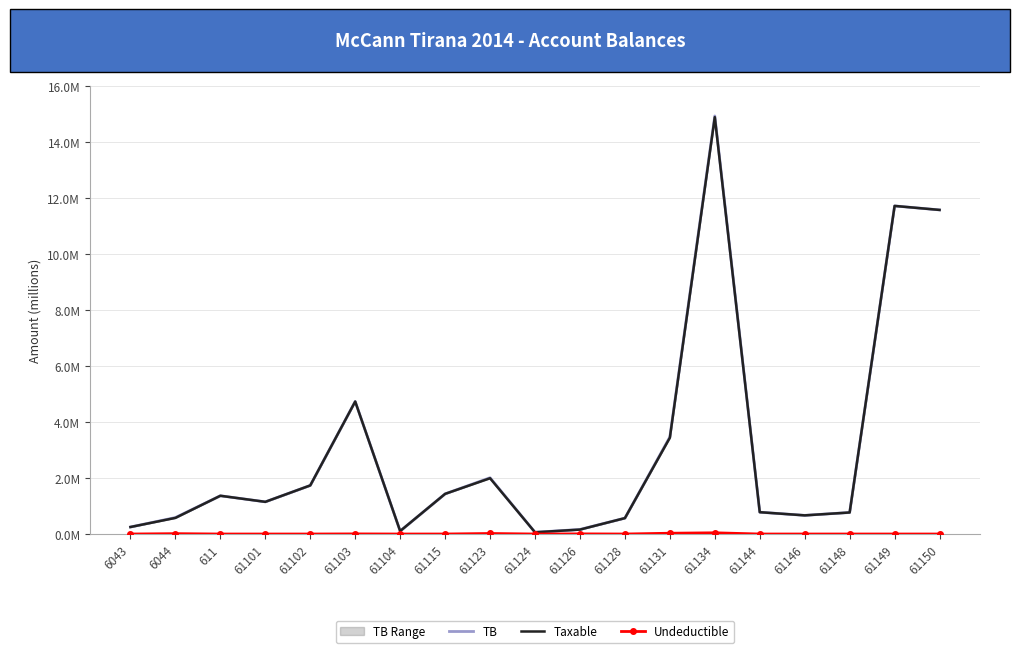

At which label does TB reach its minimum?

61124